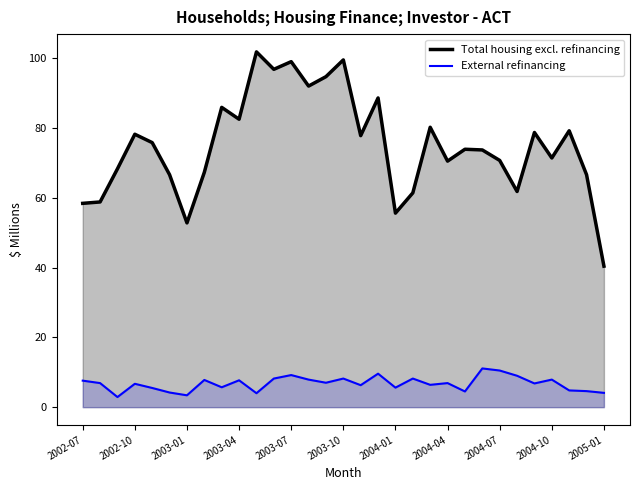

Which series has the largest total across all categories?

Total housing excl. refinancing